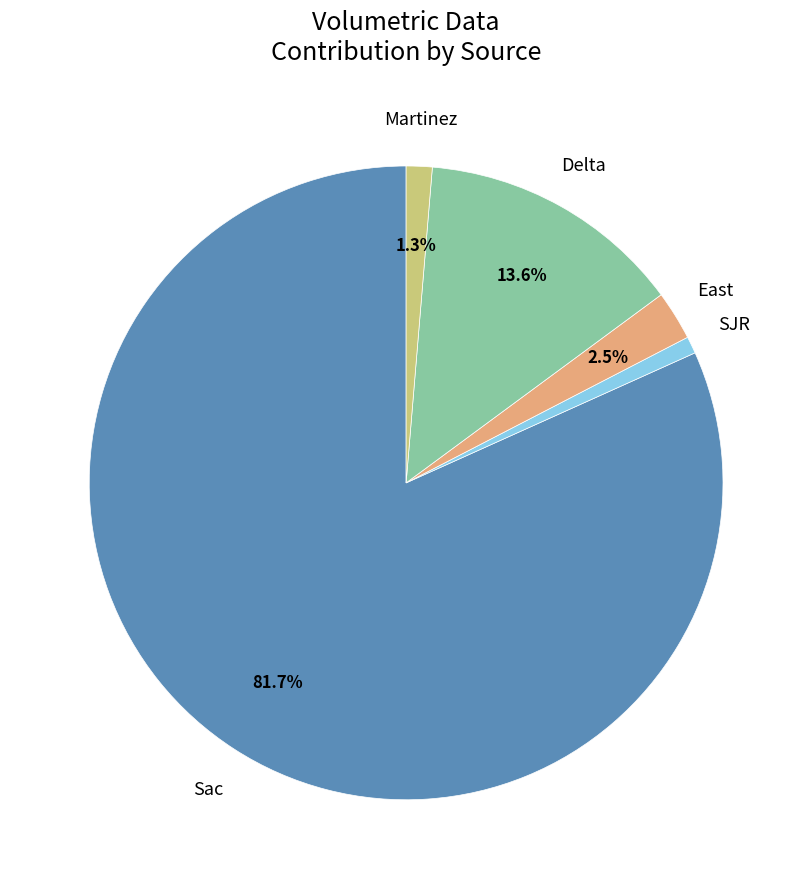

Is there any slice that represents more than half of the pie?

Yes